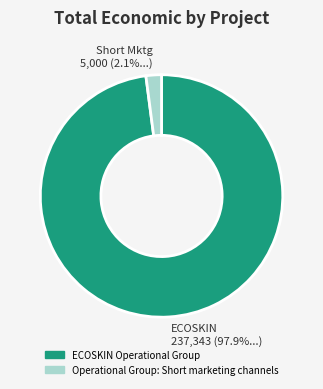

Between ECOSKIN Operational Group and Operational Group: Short marketing channels, which is larger?

ECOSKIN Operational Group